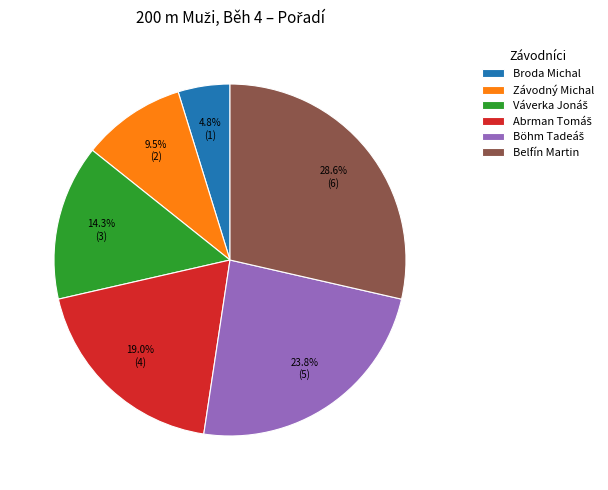

Approximately how many times larger is the value at Broda Michal compared to Závodný Michal?

0.5